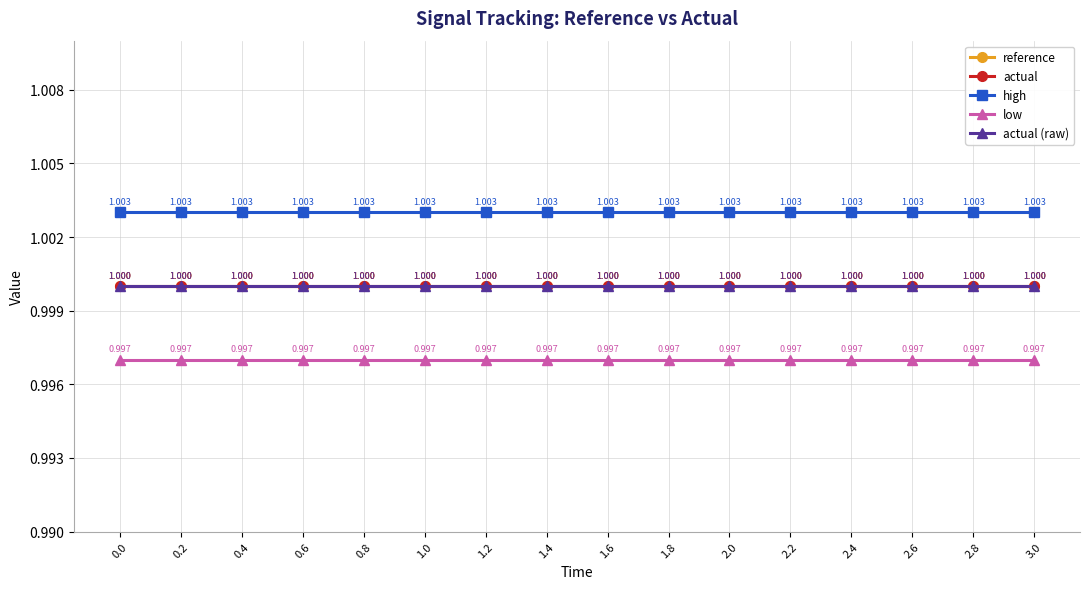

True or false: actual (raw) and low cross at least once.

False